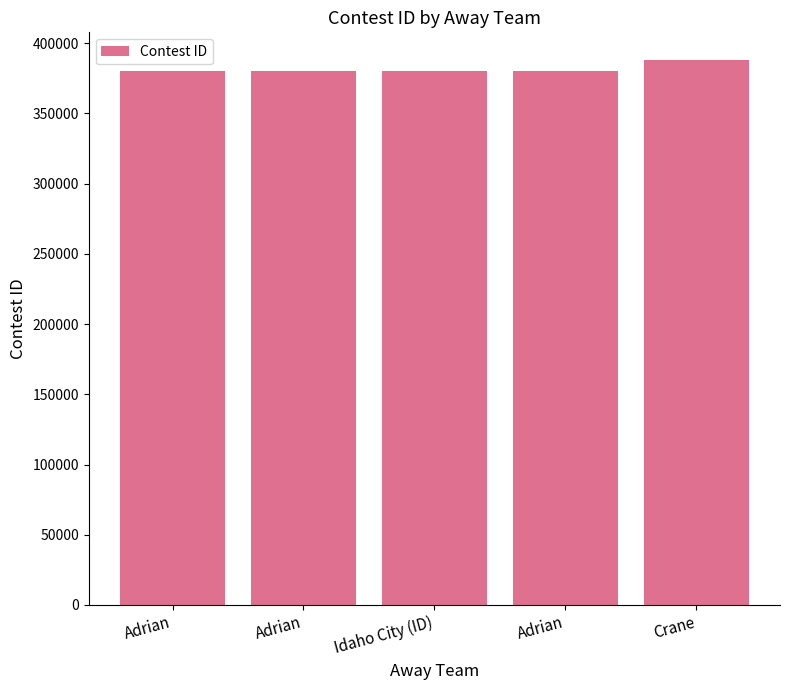

What is the difference between the values at Adrian and Idaho City (ID)?

1